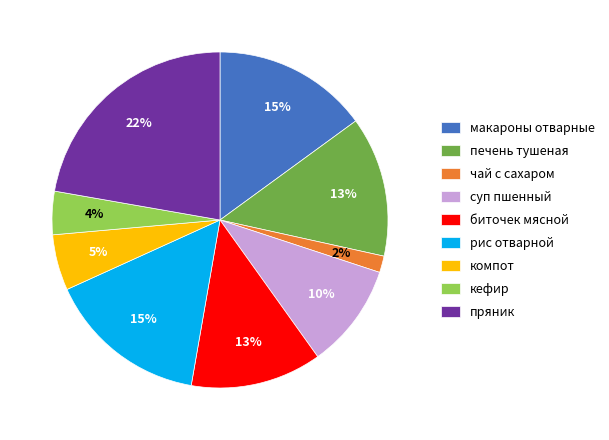

The суп пшенный slice represents 1% of the pie. True or false?

False